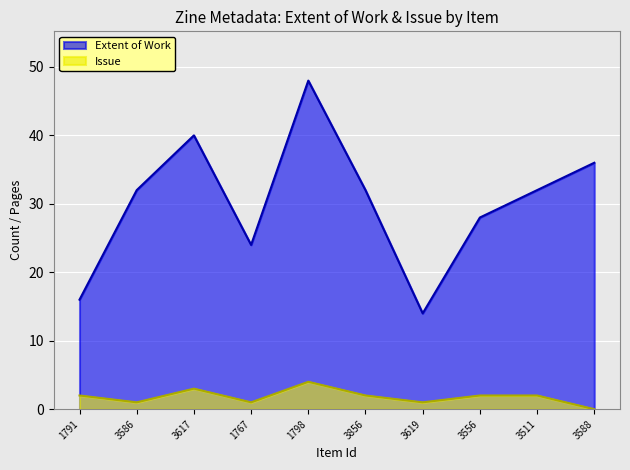

Reading left to right, extract all data points from this chart.

Extent of Work: 1791=16	3586=32	3617=40	1767=24	1798=48	3856=32	3619=14	3556=28	3511=32	3588=36
Issue: 1791=2	3586=1	3617=3	1767=1	1798=4	3856=2	3619=1	3556=2	3511=2	3588=0